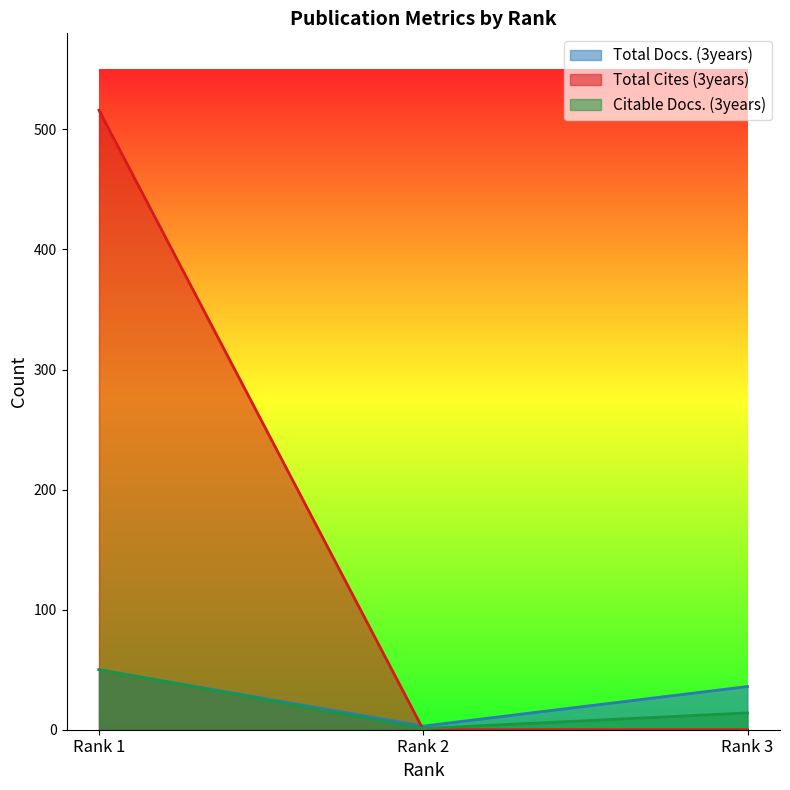

How many data points in Total Docs. (3years) are above 36?

1